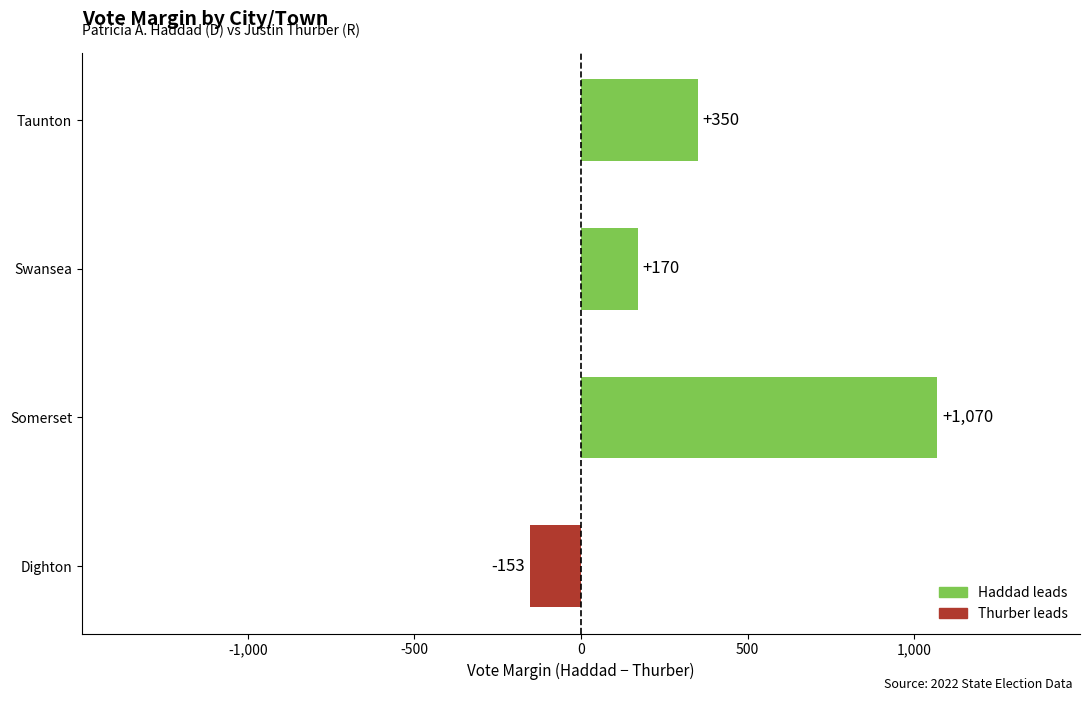

Which category has the lowest value across all series?

Dighton